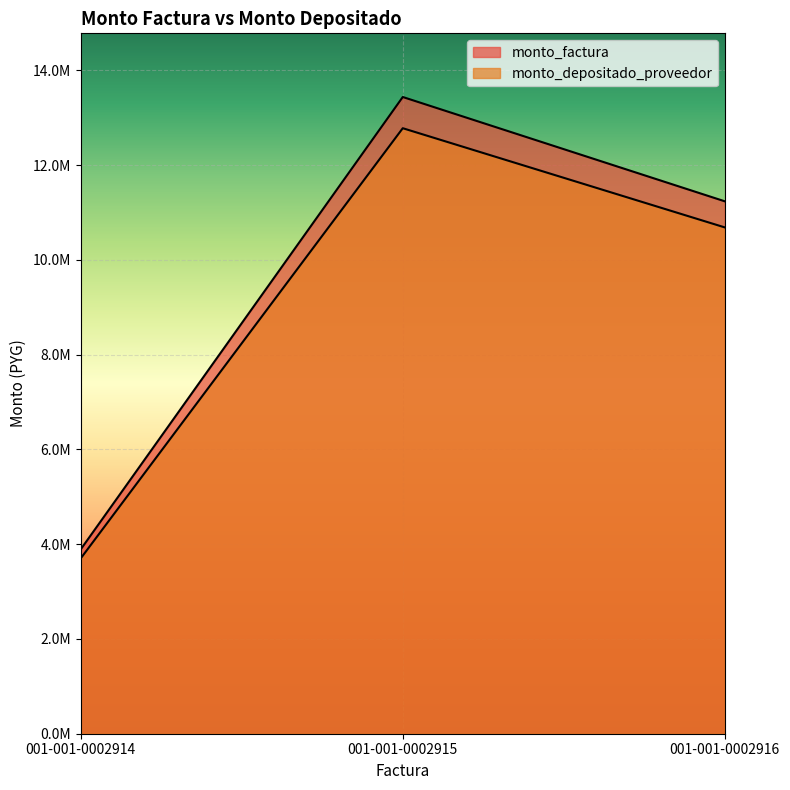

Reading left to right, list all the values displayed in this chart.

monto_factura: 001-001-0002914=3889000	001-001-0002915=13439000	001-001-0002916=11237000
monto_depositado_proveedor: 001-001-0002914=3698368	001-001-0002915=12780245	001-001-0002916=10686183